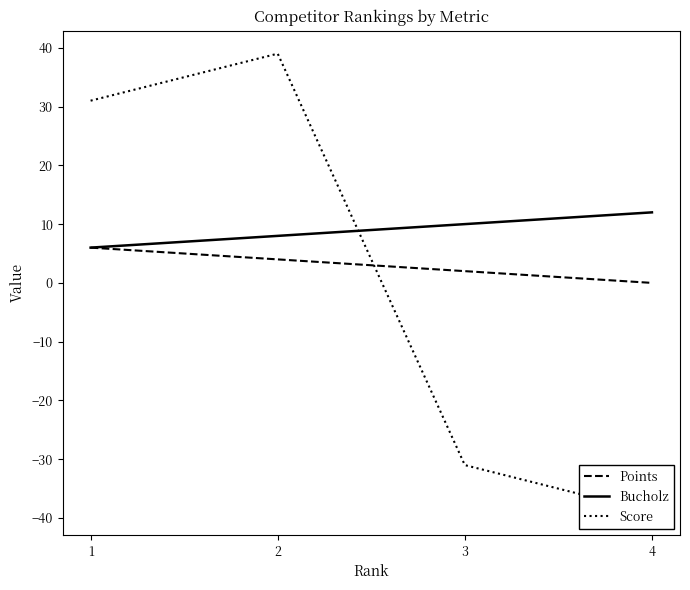

Reading left to right, list all the values displayed in this chart.

Points: 6	4	2	0
Bucholz: 6	8	10	12
Score: 31	39	-31	-39